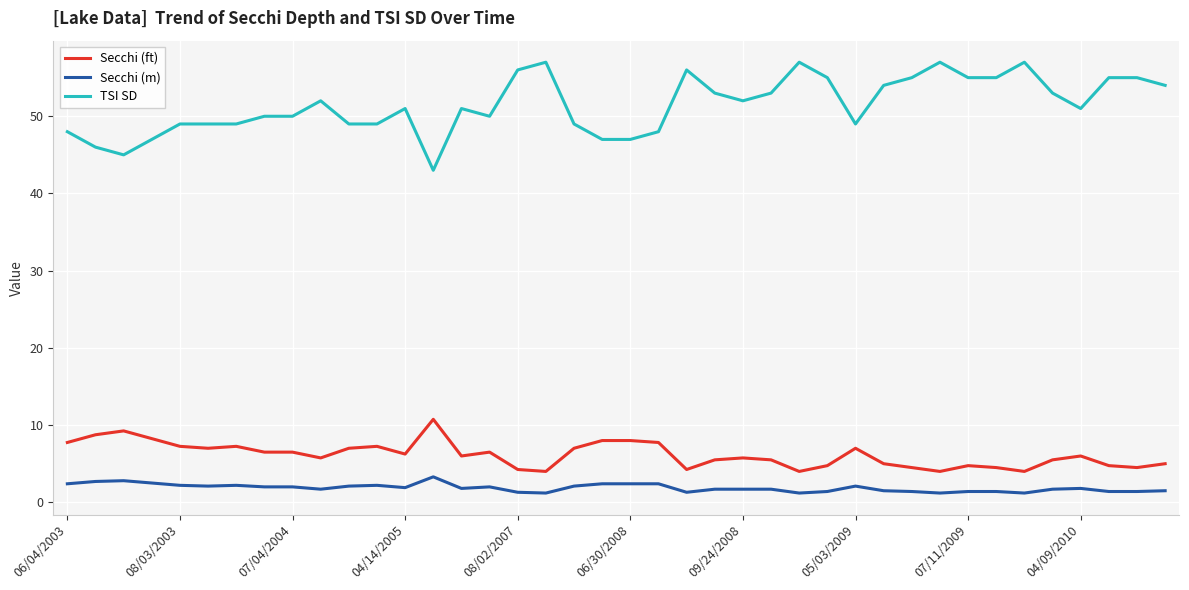

Does the chart have visible grid lines?

Yes